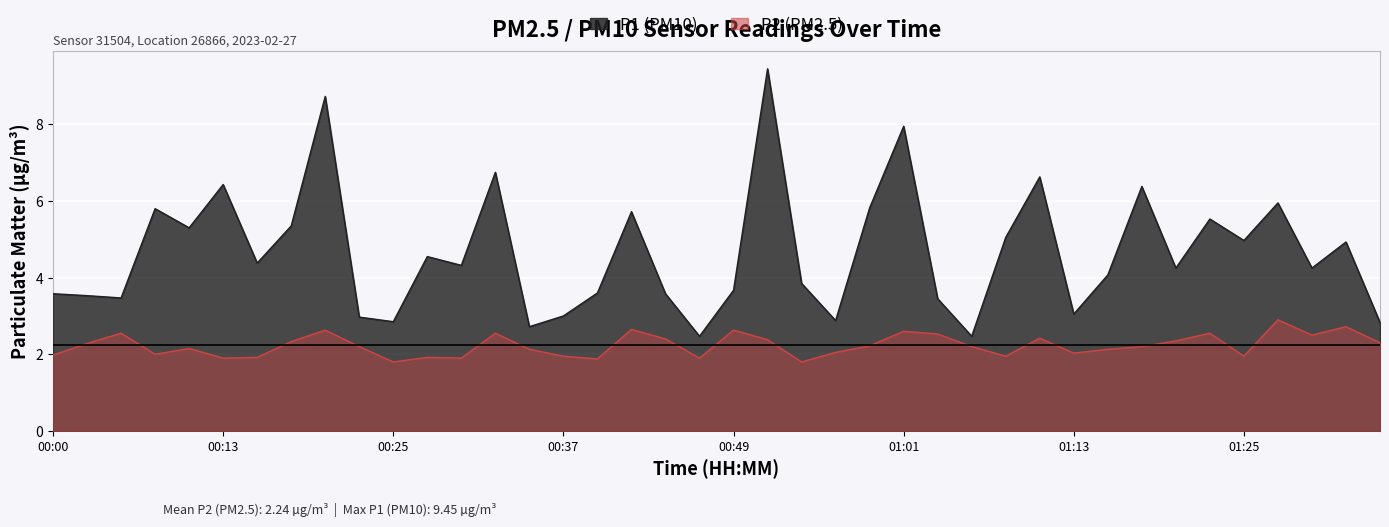

Between 00:39 and 00:44, which series saw the biggest shift?

P2